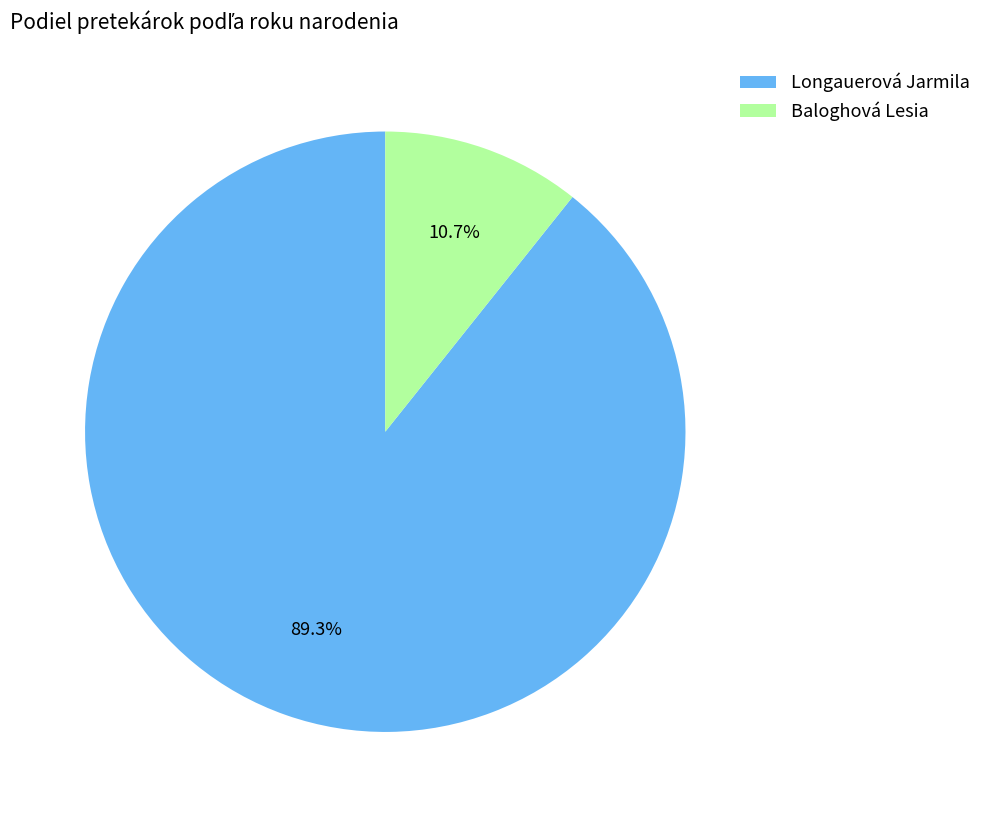

Do Baloghová Lesia and Longauerová Jarmila together represent more than half of the pie?

Yes